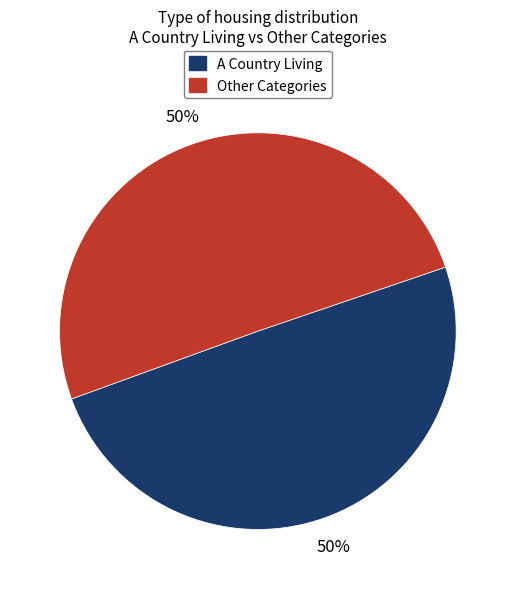

To the nearest percent, what is the average slice percentage?

50%